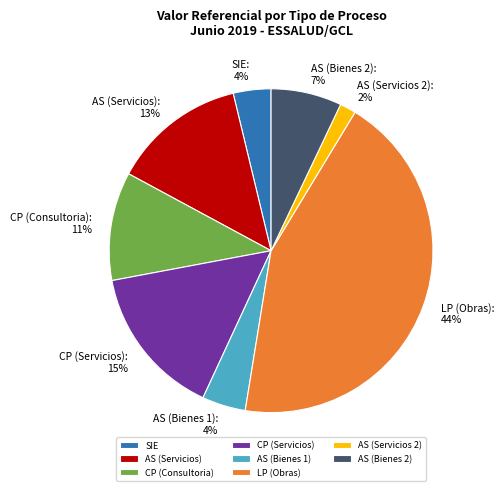

How many segments does this pie chart have?

8